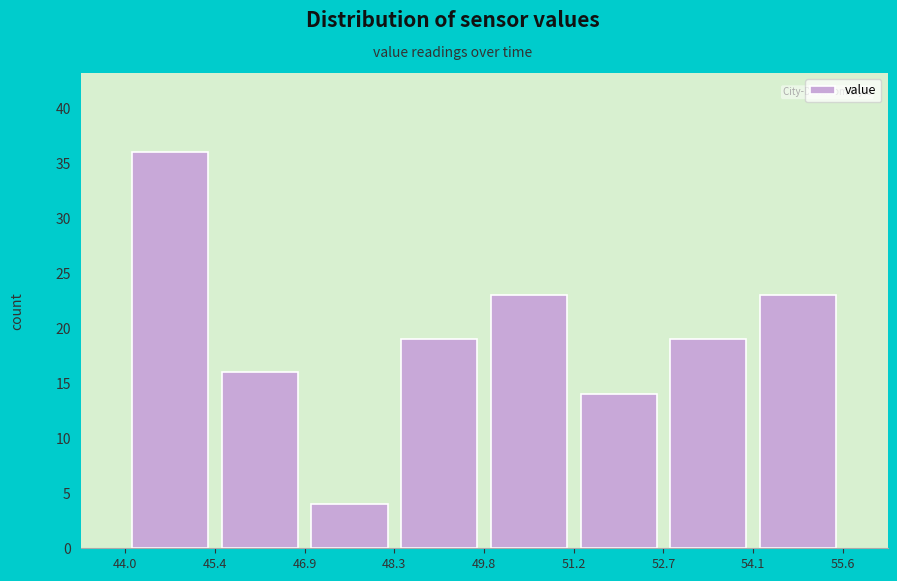

What is the height of the bar covering 48.3 to 49.8 on the x-axis? The values are not printed on the chart, so give them approximately, as read against the axis.

19